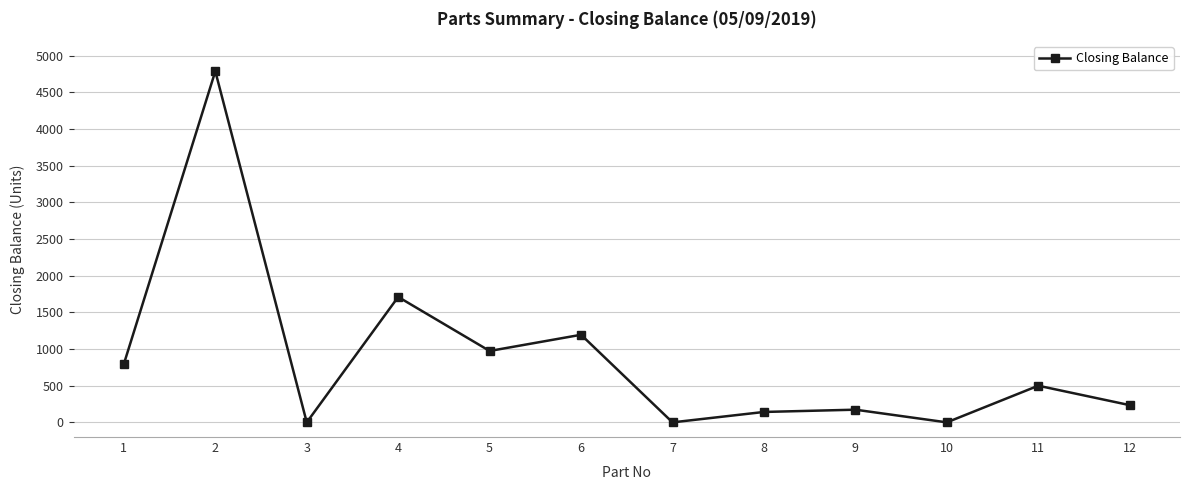

Is it true that the value at 3 is -2963?

False